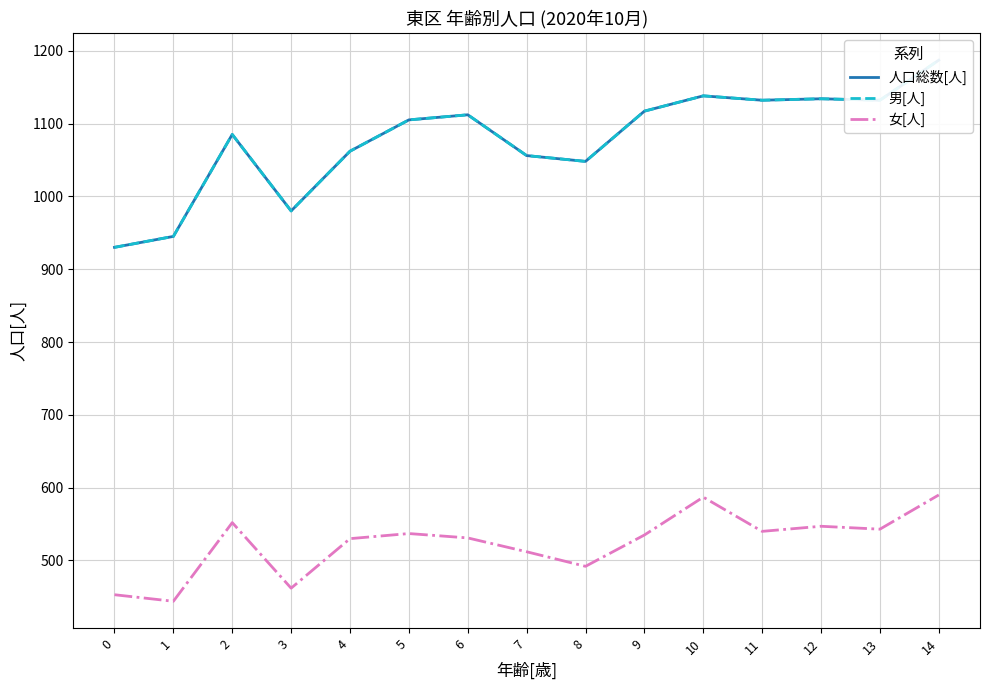

Reading left to right, transcribe all the data shown in this chart.

人口総数[人]: 930	945	1085	980	1062	1105	1112	1056	1048	1117	1138	1132	1134	1132	1187
男[人]: 930	945	1085	980	1062	1105	1112	1056	1048	1117	1138	1132	1134	1132	1187
女[人]: 453	444	552	462	530	537	531	512	492	535	587	540	547	543	590